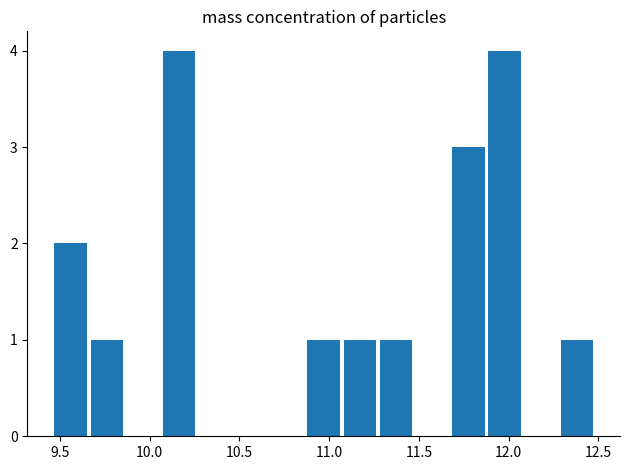

What is the sum of all values?

18